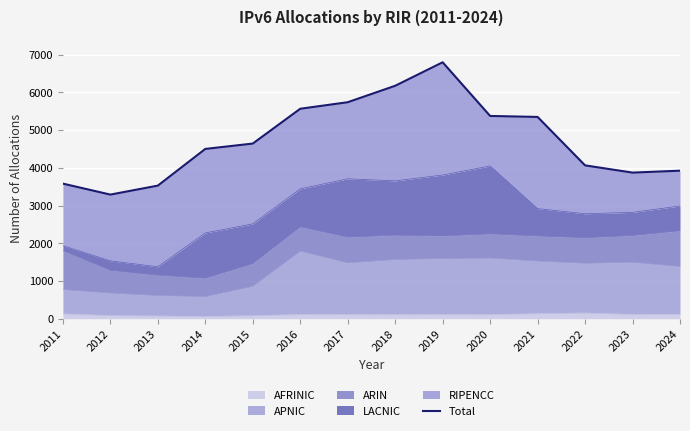

At which category does the chart reach its minimum across all series?

2012